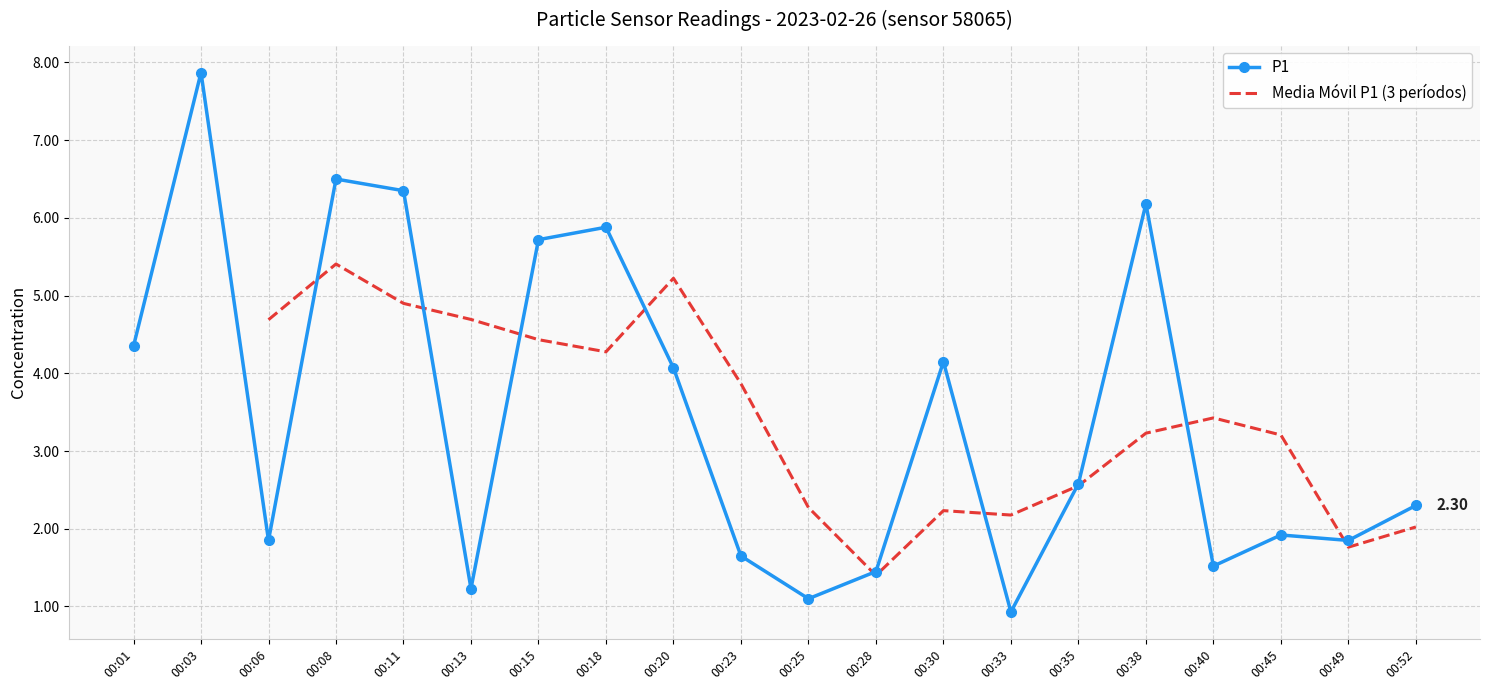

What is the ratio of the value at 00:49 to the value at 00:30?

0.4